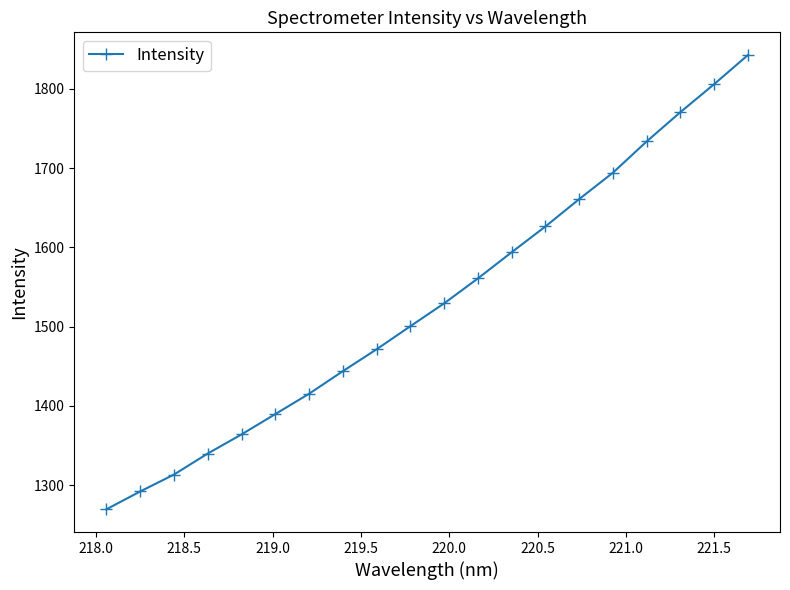

Reading right to left, extract all data points from this chart.

1842.8	1806.1	1770.7	1733.7	1694.3	1660.9	1626.4	1593.9	1560.8	1529.3	1500.5	1471.4	1443.7	1415.2	1389.5	1363.9	1339.8	1313.2	1291.8	1269.3